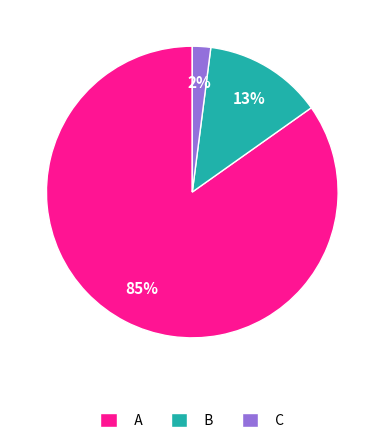

To the nearest percent, what is the combined percentage of C and A?

87%